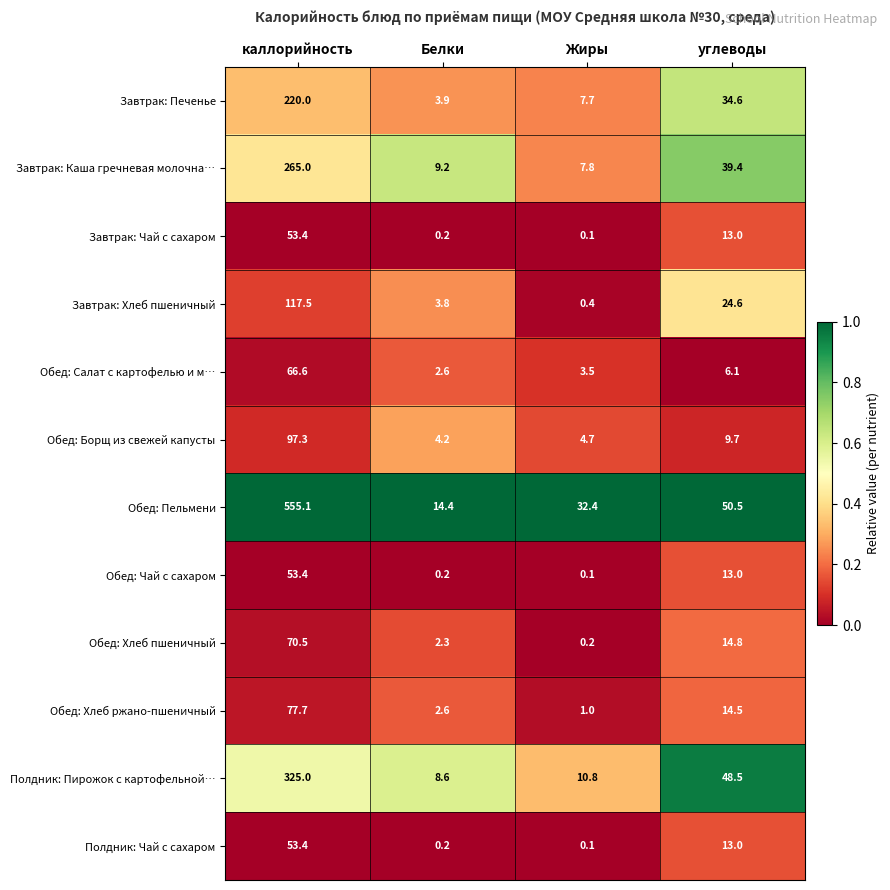

Which label corresponds to the largest value in the chart?

каллорийность